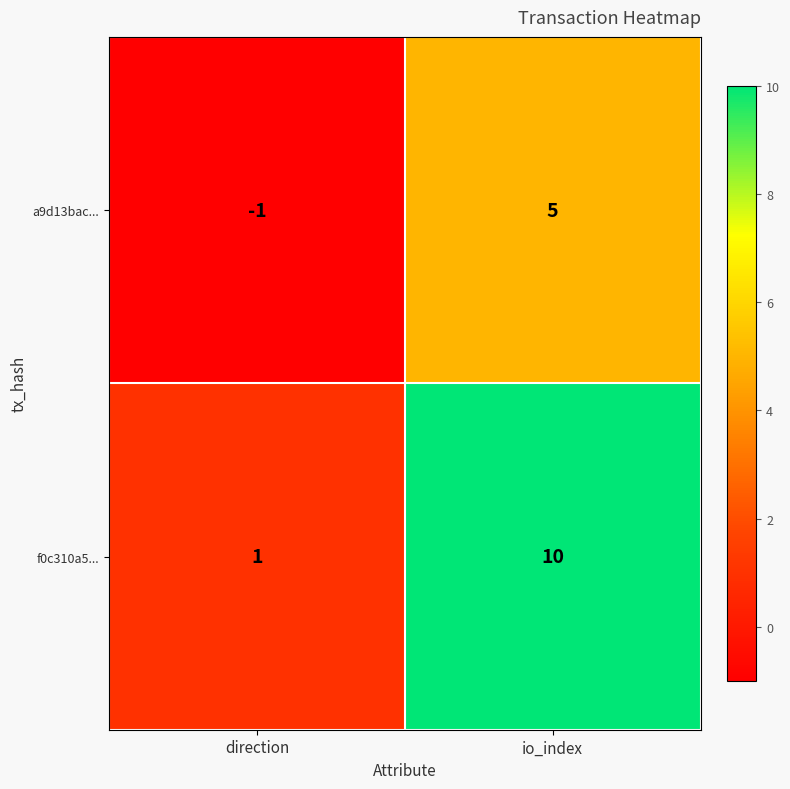

Read the f0c310a5... value at io_index.

10